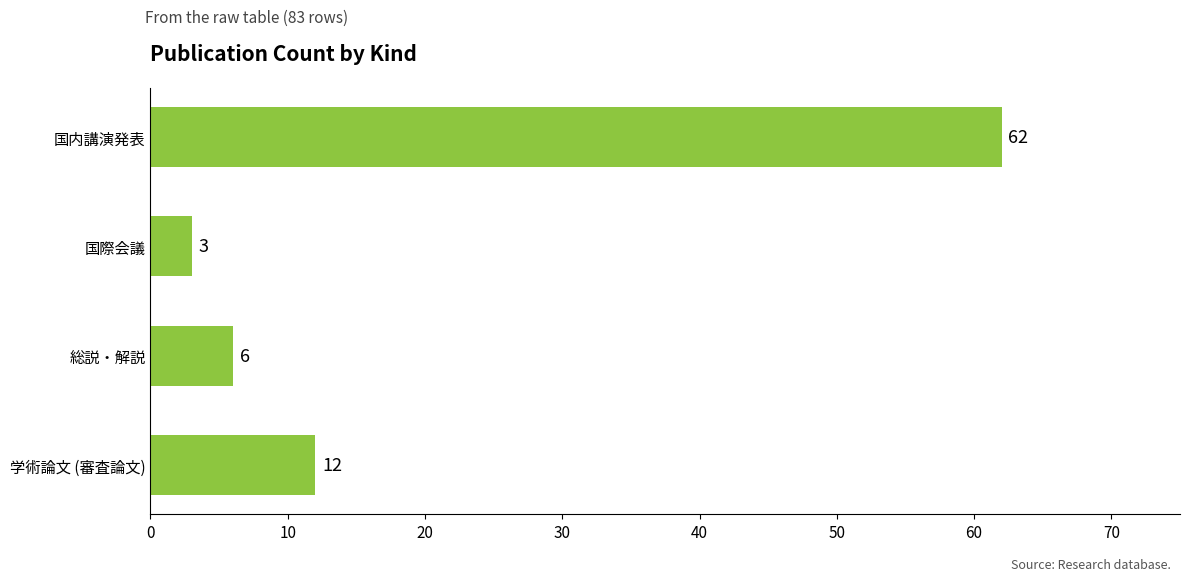

Reading bottom to top, list all the values displayed in this chart.

学術論文 (審査論文)=12	総説・解説=6	国際会議=3	国内講演発表=62